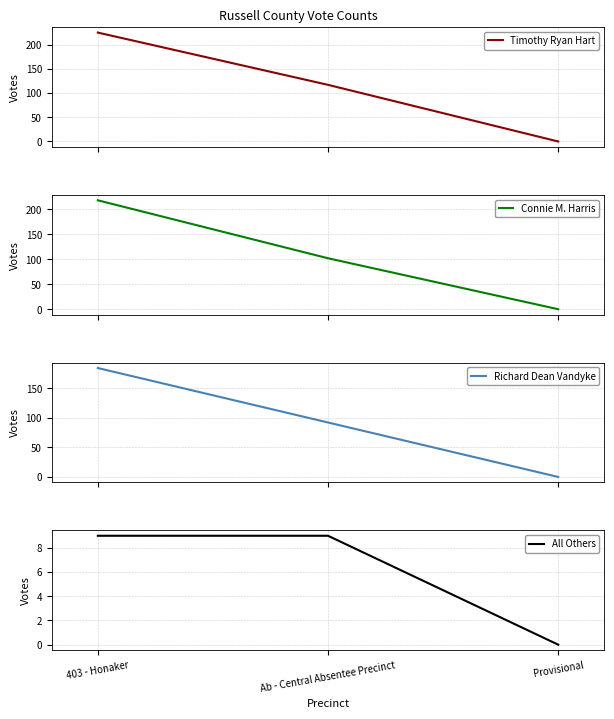

Read the Timothy Ryan Hart value at 403 - Honaker, to the nearest 10.

220